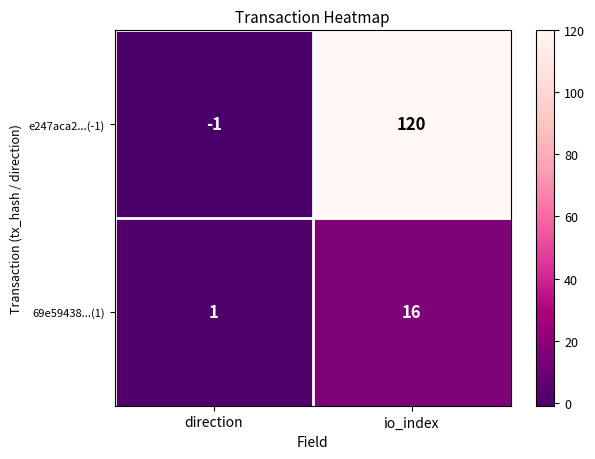

Between direction and io_index, which series saw the biggest shift?

e247aca2...(-1)